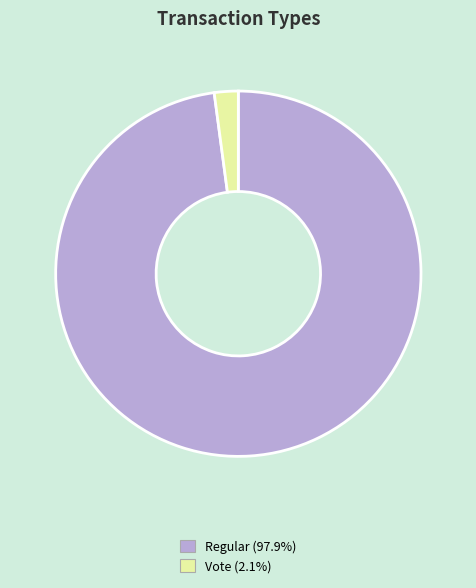

Which category has the smallest portion of the pie?

Vote